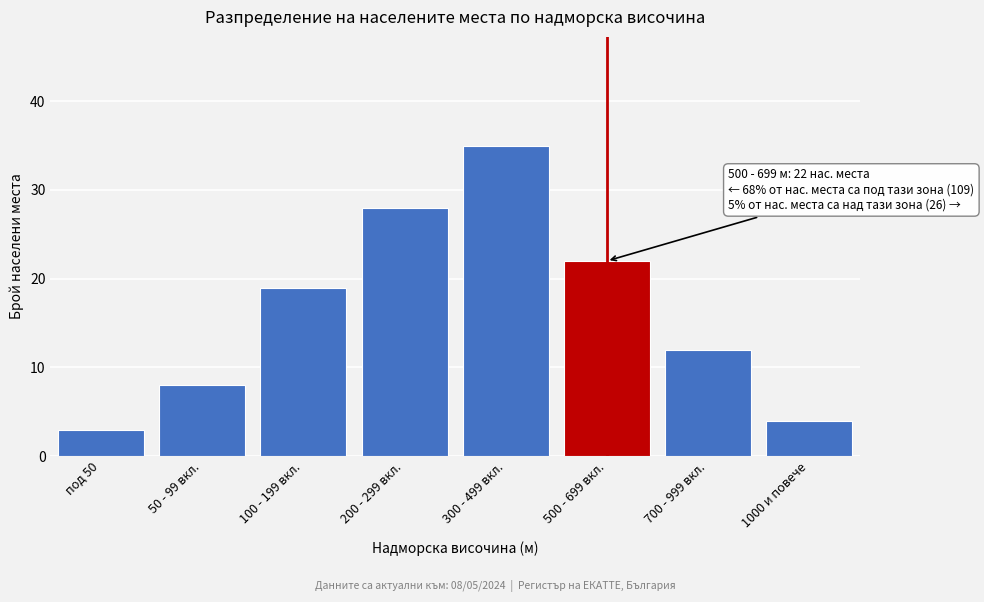

Reading left to right, extract all data points from this chart.

под 50=3	50 - 99 вкл.=8	100 - 199 вкл.=19	200 - 299 вкл.=28	300 - 499 вкл.=35	500 - 699 вкл.=22	700 - 999 вкл.=12	1000 и повече=4